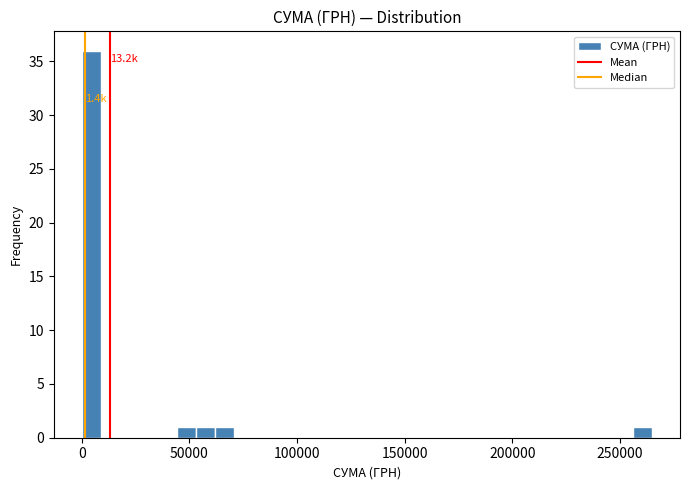

Read against the x-axis, roughly where is the centre of the tallest bar?

5000